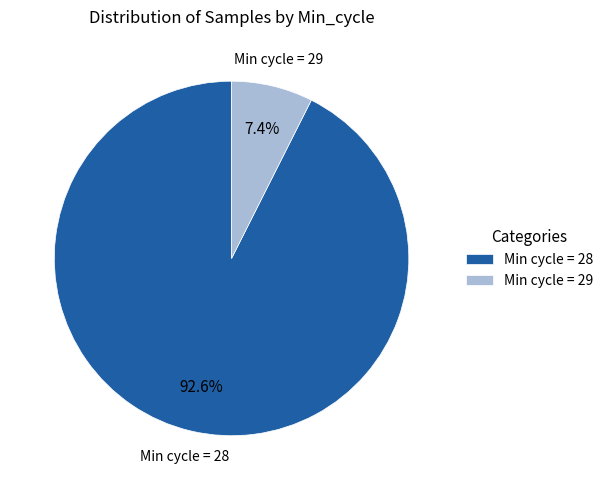

Count the number of slices in the pie.

2